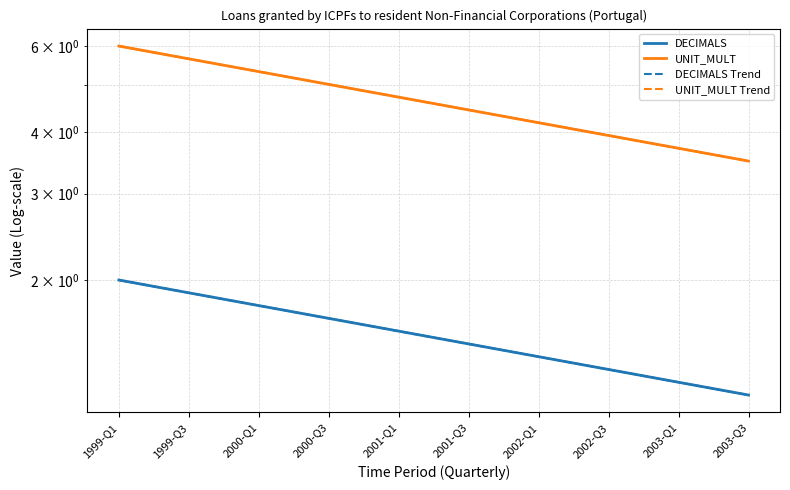

The value of UNIT_MULT at 2003-Q3 is 2.4. True or false?

False